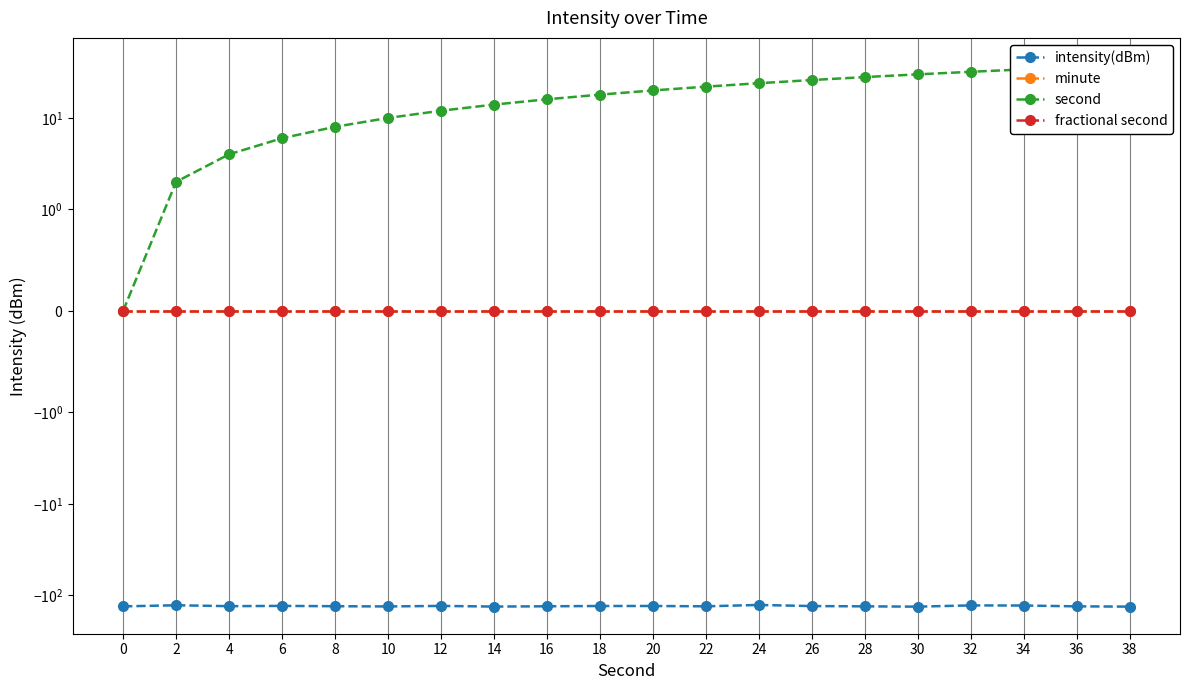

What is the total value across all series at 10?

-122.8